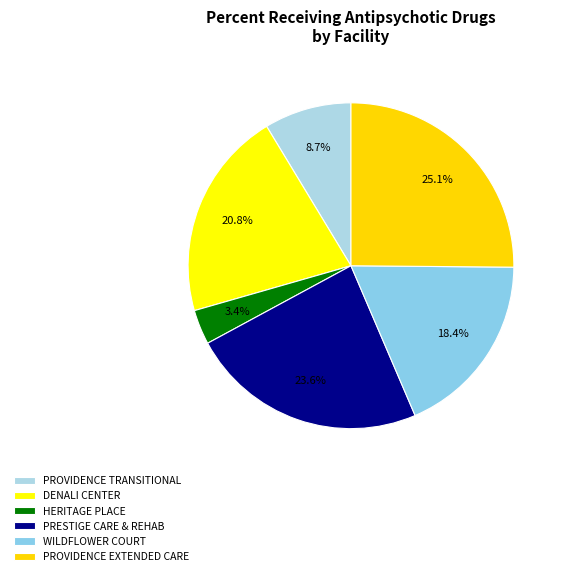

Is there a majority slice in this chart?

No